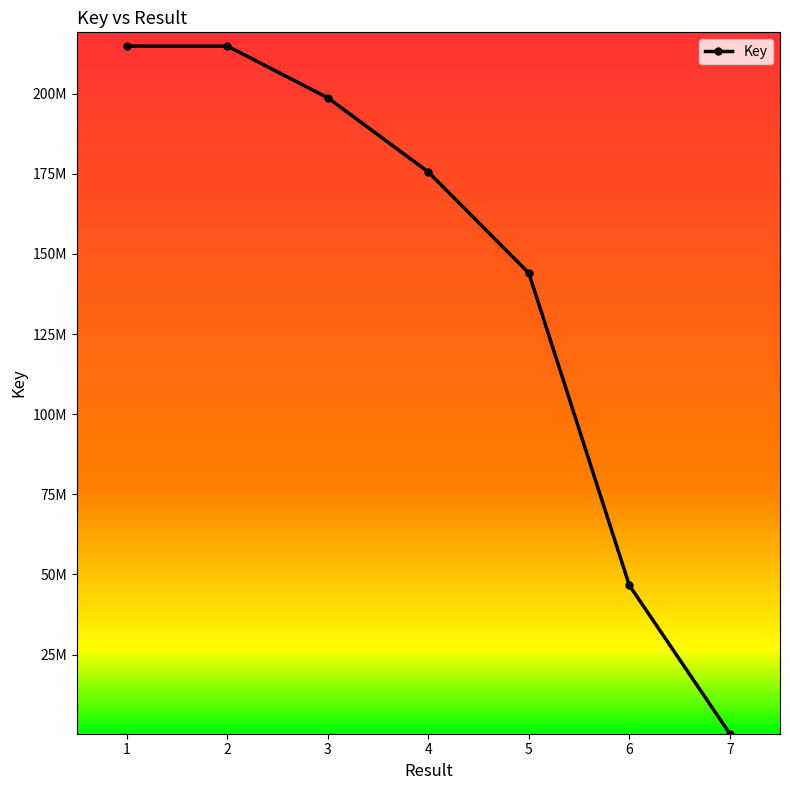

Which label corresponds to the smallest value in the chart?

7